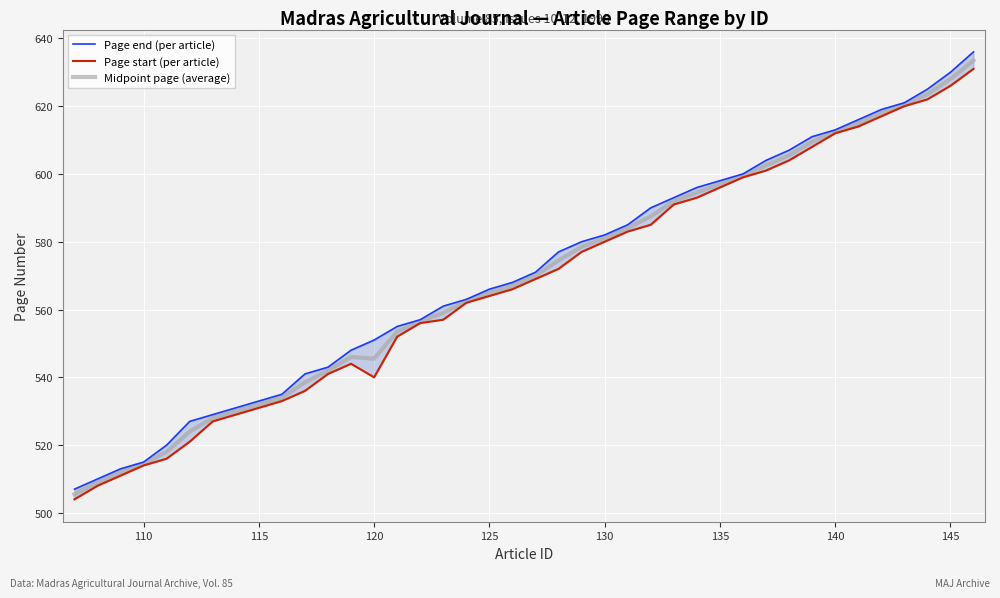

What is the difference between the maximum and second lowest values in the Page start (per article) series?

123.0